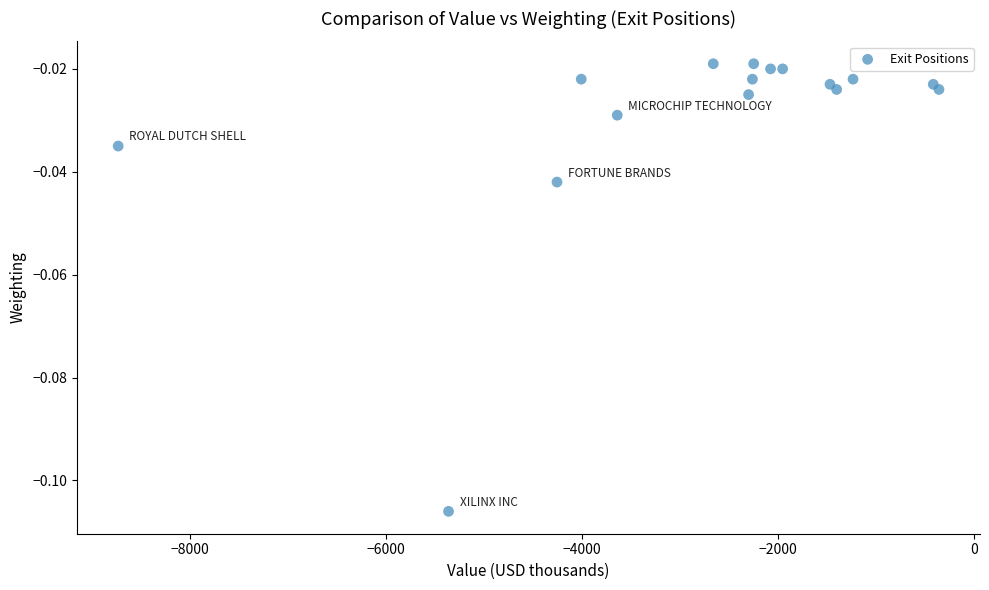

What is the range of X values (max minus min)?

8368.0